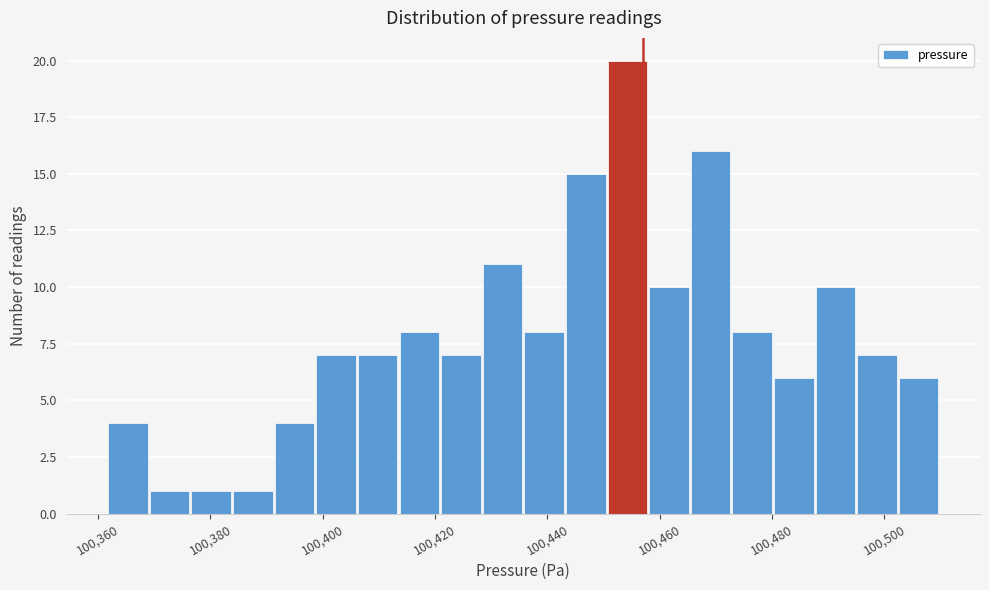

Around what value on the x-axis is the tallest bar? Give the approximate position of its centre, as read against the axis.

100454